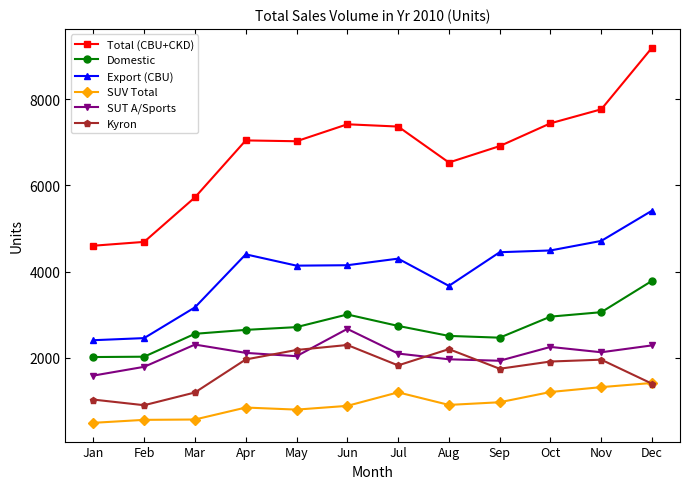

True or false: SUT A/Sports has a value of 1280 at Jul.

False